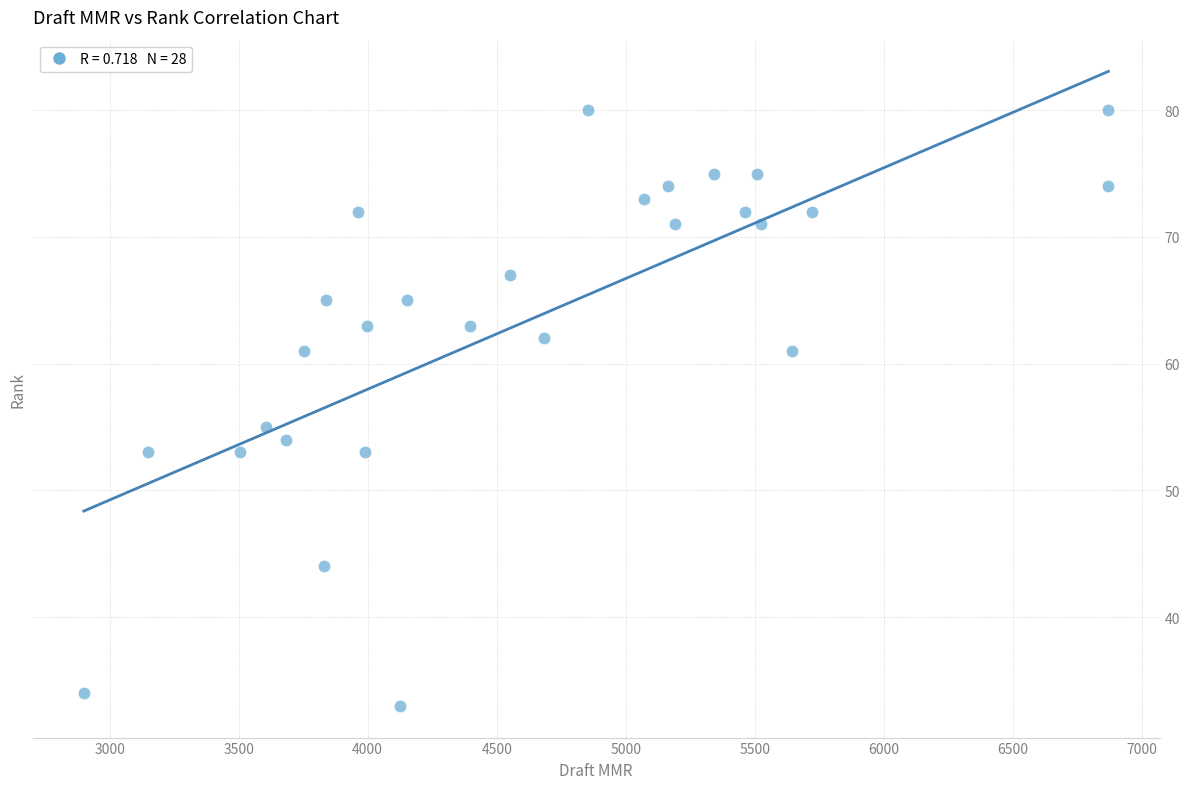

What Y value in the scatter plot is closest to 56?

55